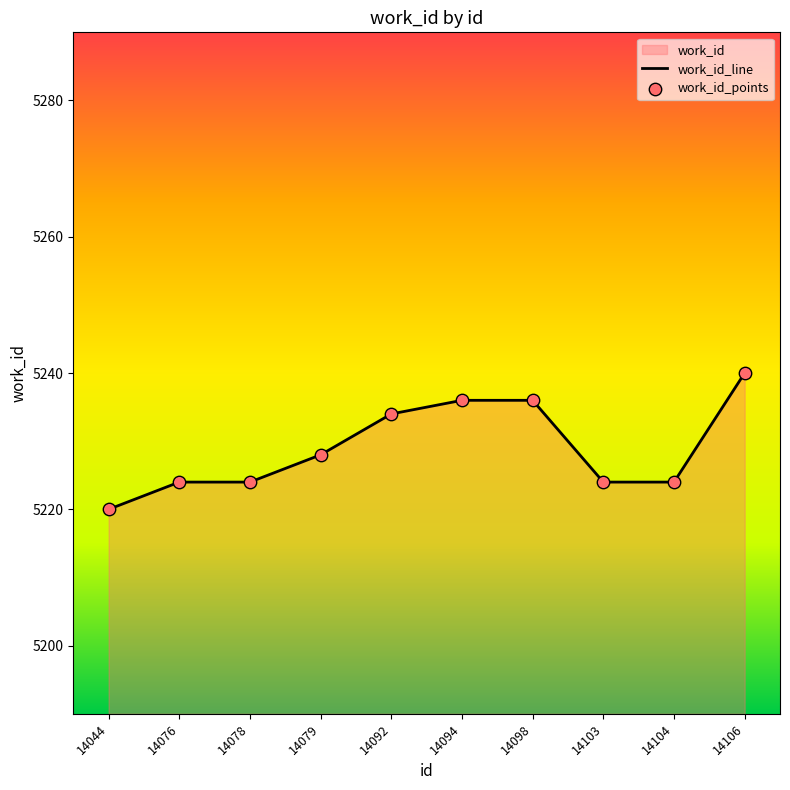

At how many categories does at least one series exceed 5224?

5